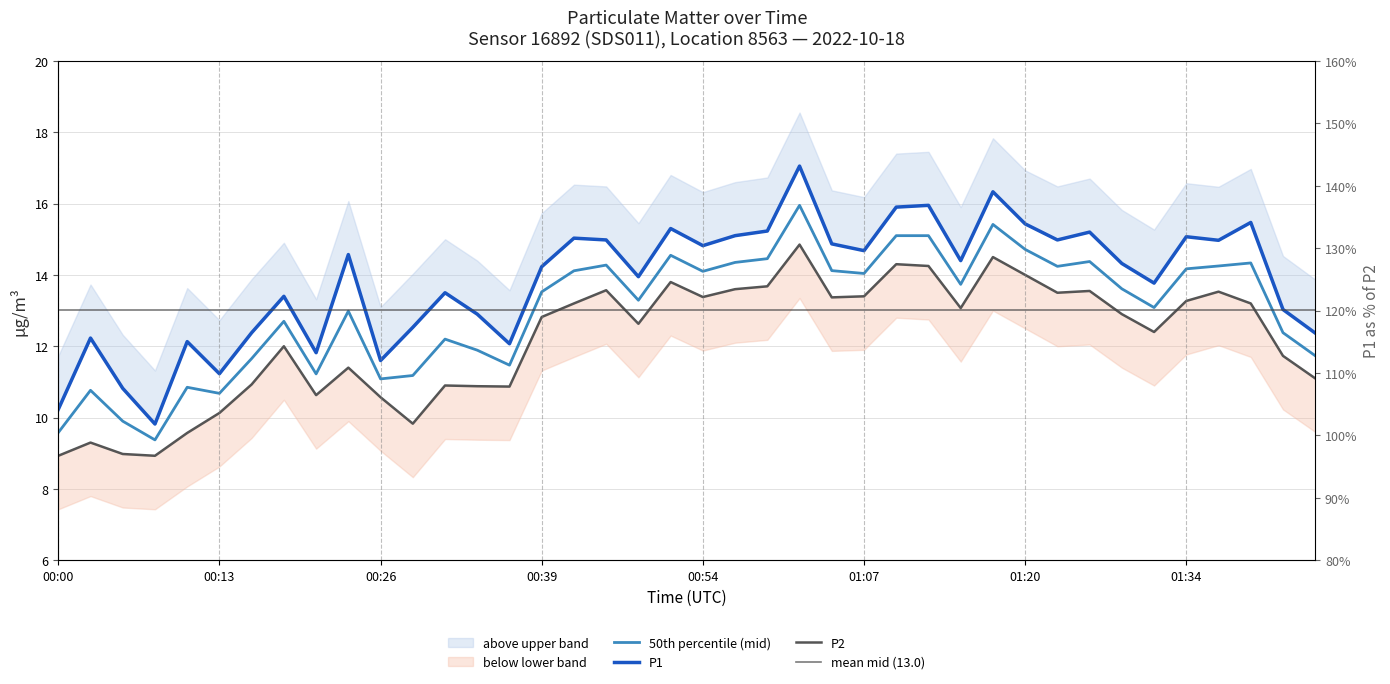

Between 01:10 and 00:34, which is larger?

01:10